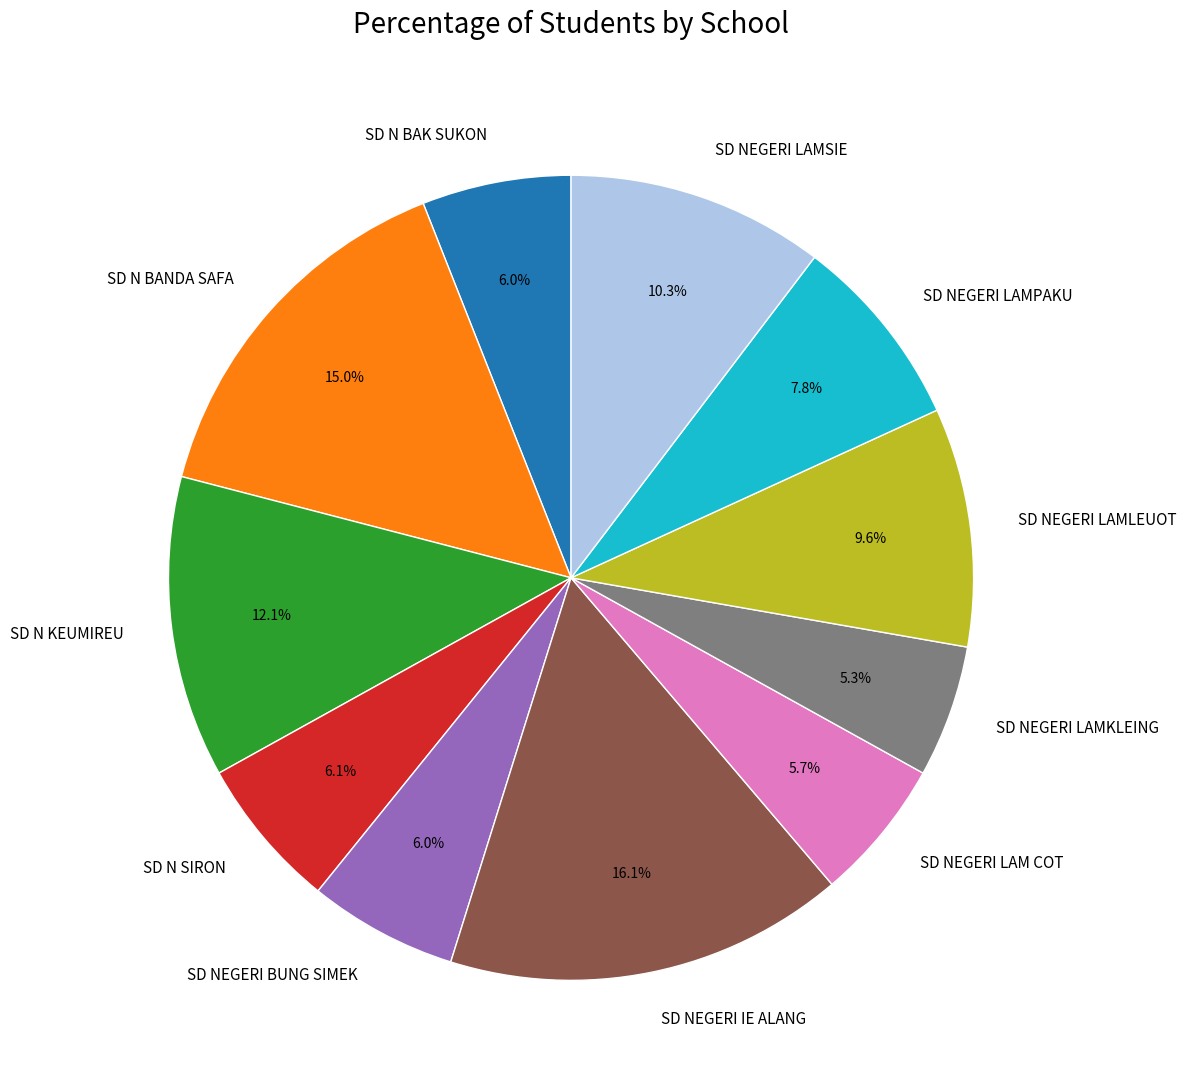

Combined, do SD NEGERI LAMKLEING and SD NEGERI IE ALANG account for over 50%?

No